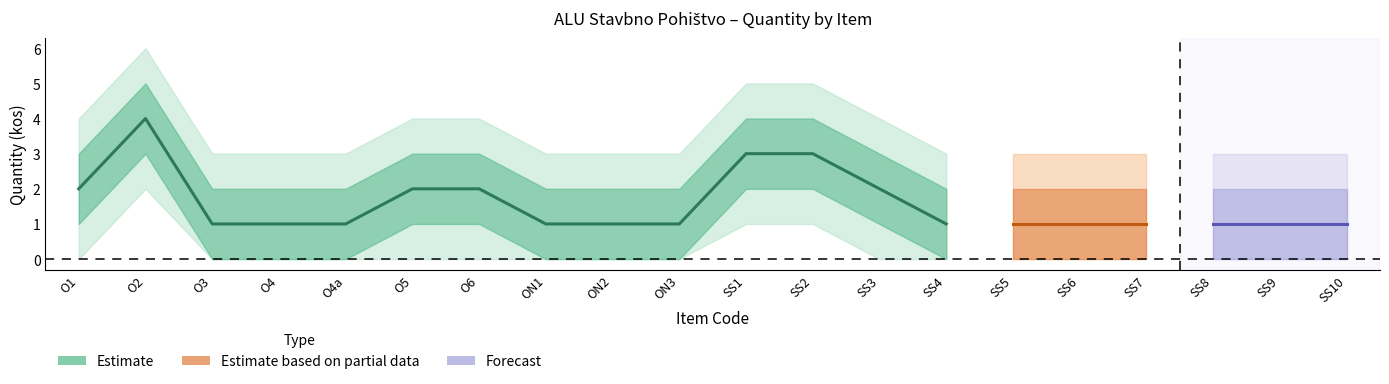

True or false: Quantity_outer_lower and Quantity_upper intersect in this chart.

False